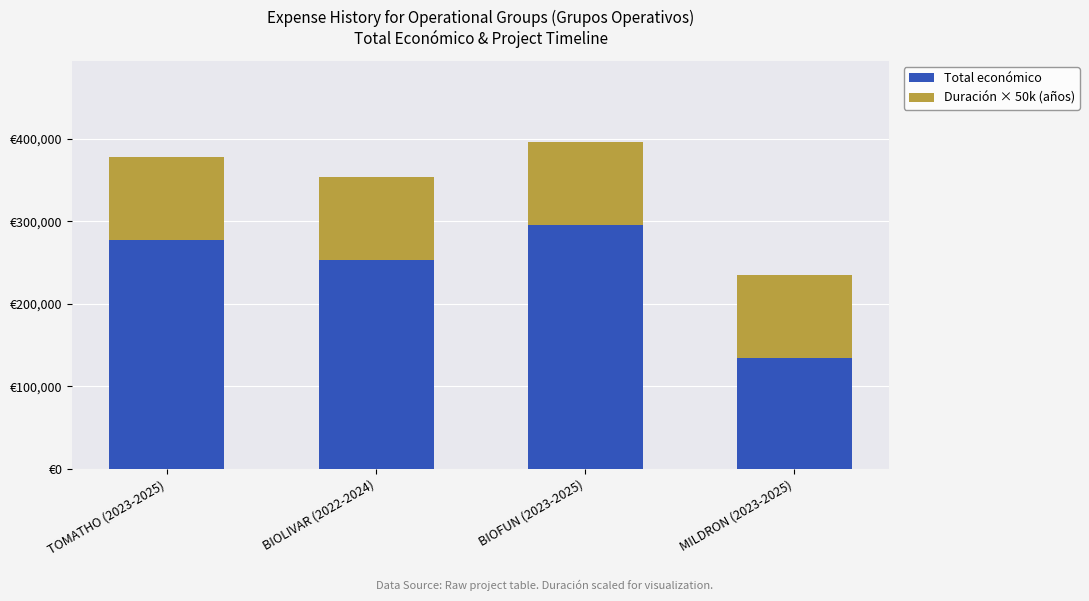

What are all the series names shown in the legend?

Total económico, Duración × 50k (años)